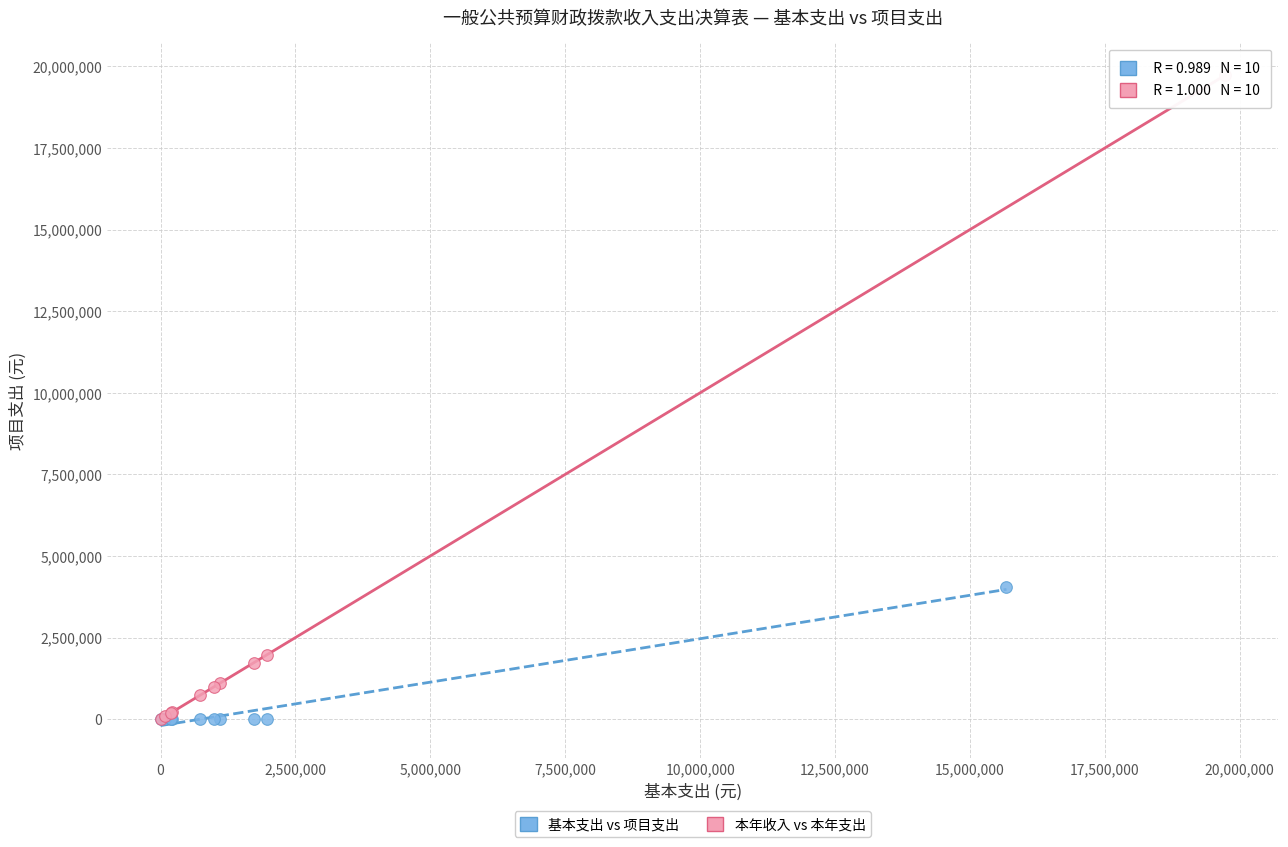

Which series contains the highest Y value?

本年收入 vs 本年支出